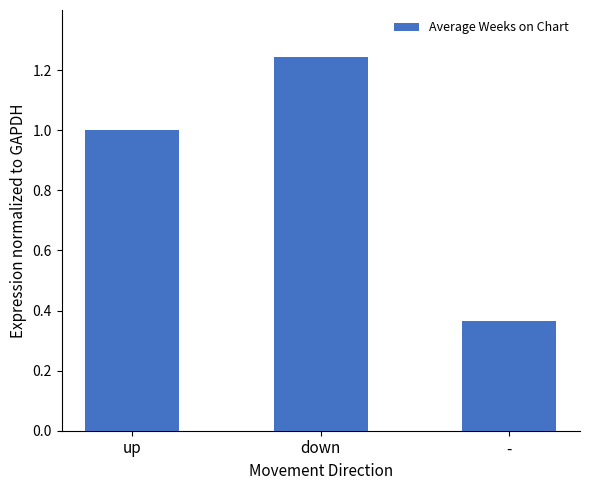

At which label is the value closest to 0?

-